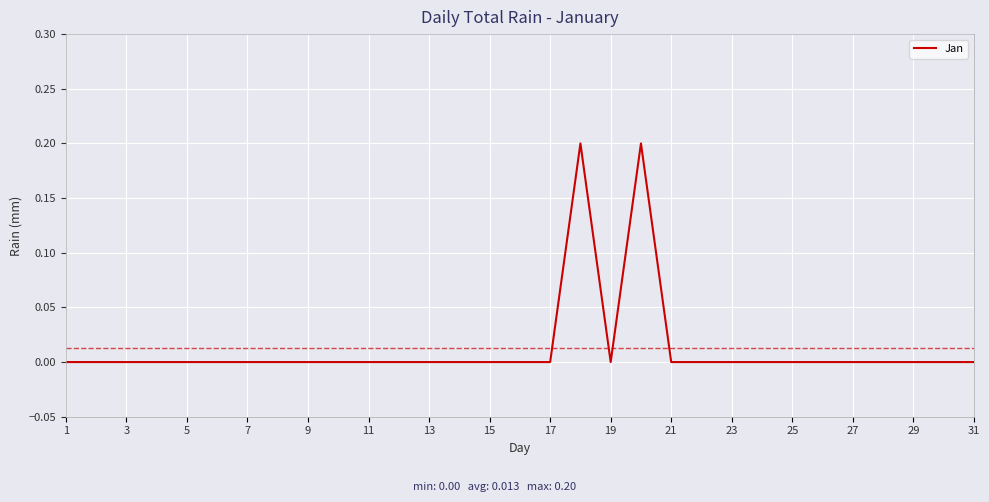

The value at 13 is 0.1. True or false?

False